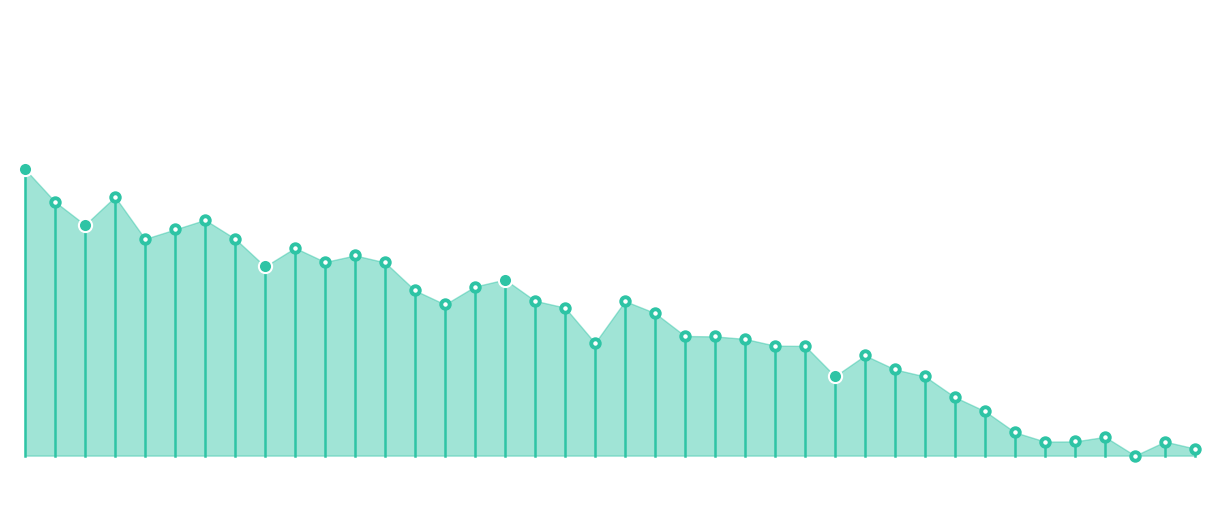

Between 01:05 and 03:00, which is larger?

01:05